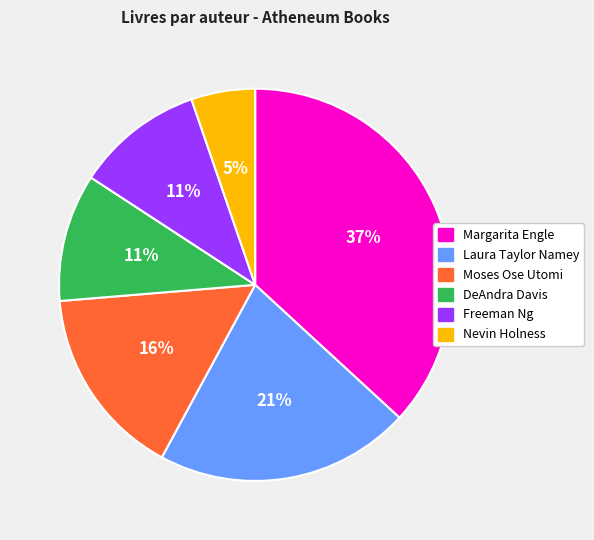

Which category has the smallest portion of the pie?

Nevin Holness